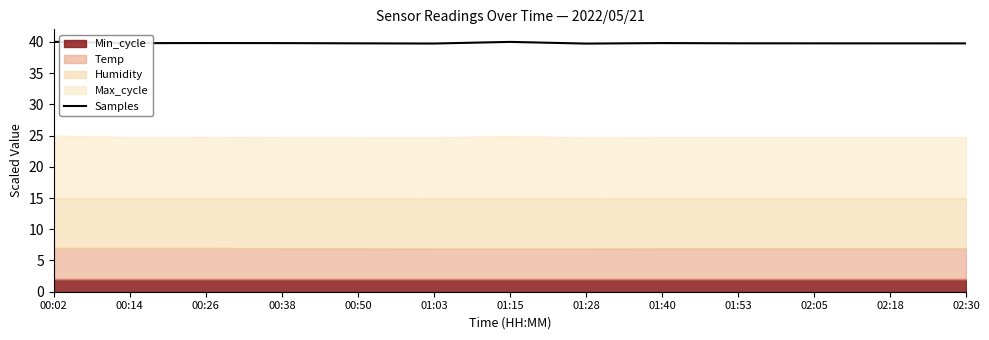

What is the average value?

39.8